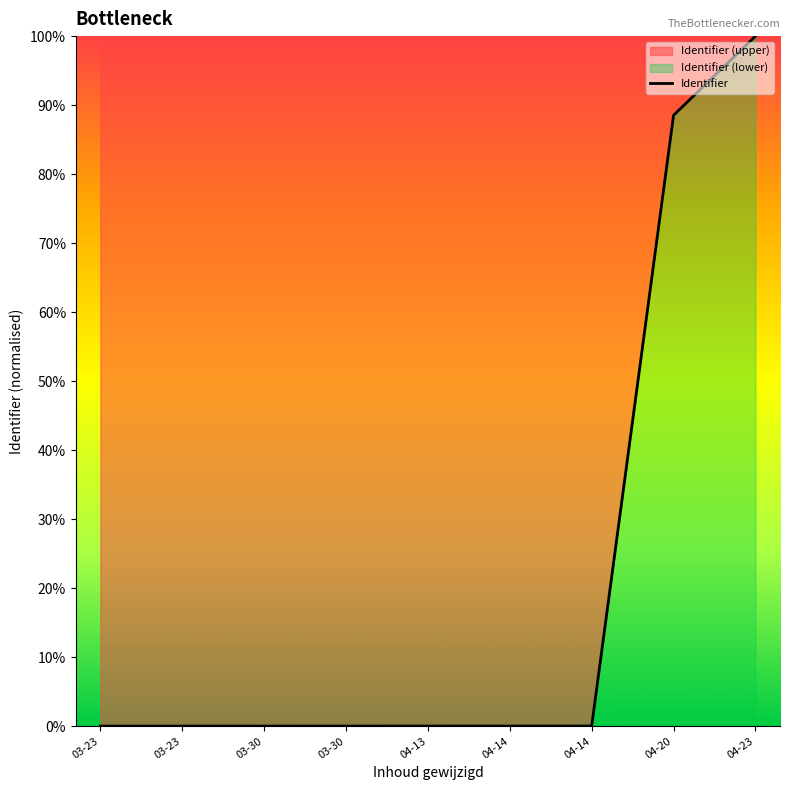

Reading right to left, transcribe all the data shown in this chart.

100.0	88.5	0.0	0.0	0.0	0.0	0.0	0.0	0.0